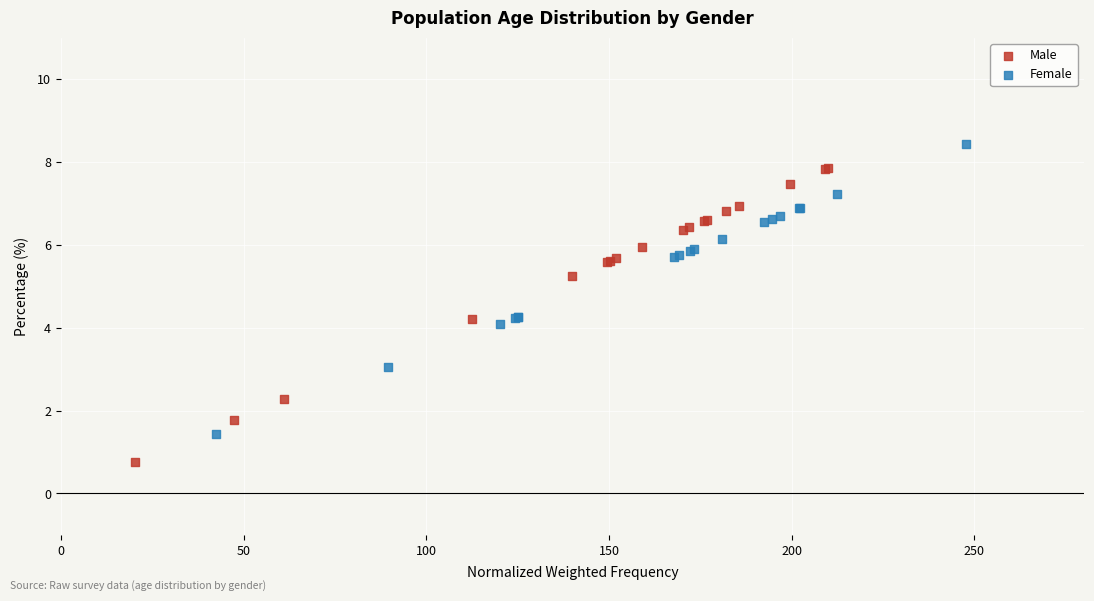

Which series contains the highest Y value?

Female